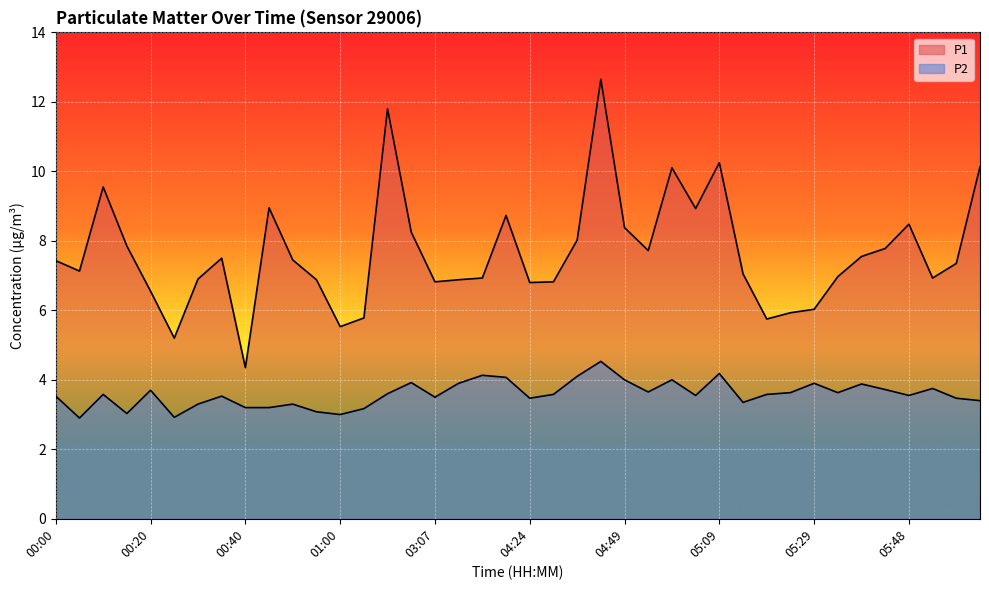

What is the difference between the maximum and minimum values in the P2 series?

1.6